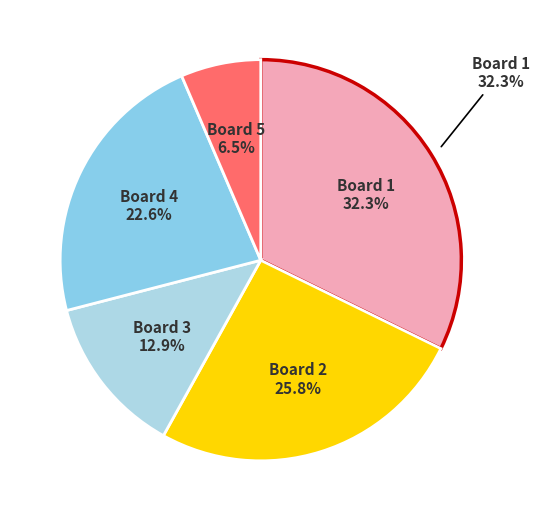

Is the sum of Board 4 and Board 5 greater than half?

No